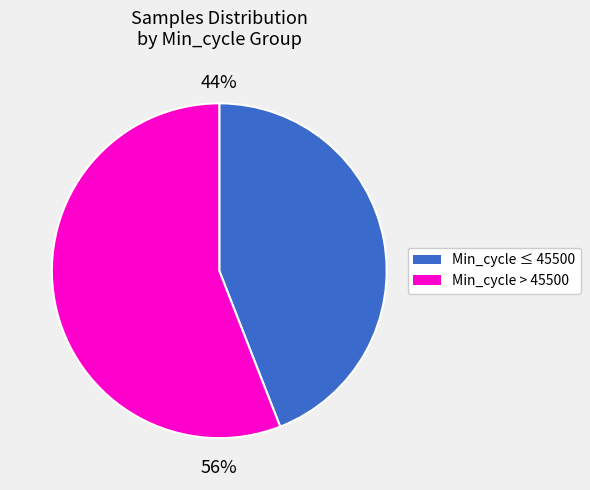

How many slices are in this pie chart?

2